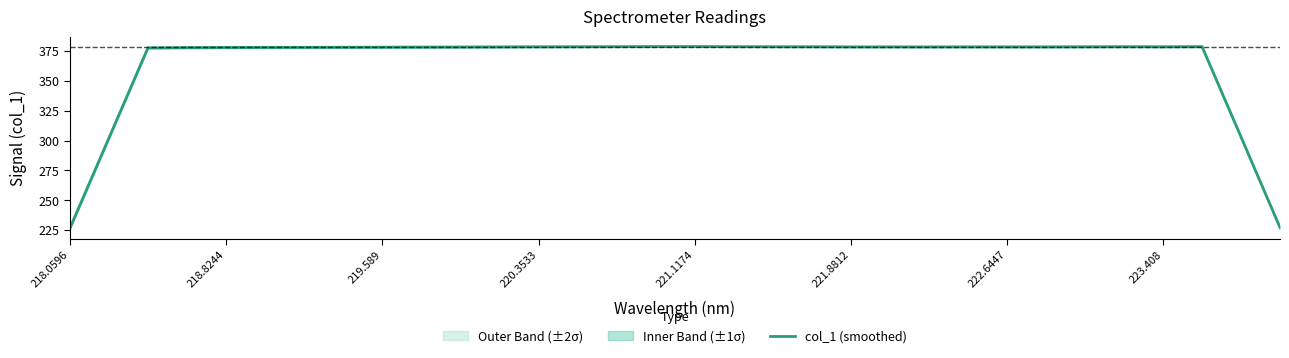

Reading right to left, list all the values displayed in this chart.

227.2	303.1	378.7	378.6	378.7	378.6	378.5	378.5	378.5	378.5	378.5	378.5	378.6	378.6	378.7	378.8	378.8	378.7	378.6	378.6	378.5	378.4	378.3	378.3	378.2	378.1	378.1	378.0	377.9	377.7	302.1	226.4